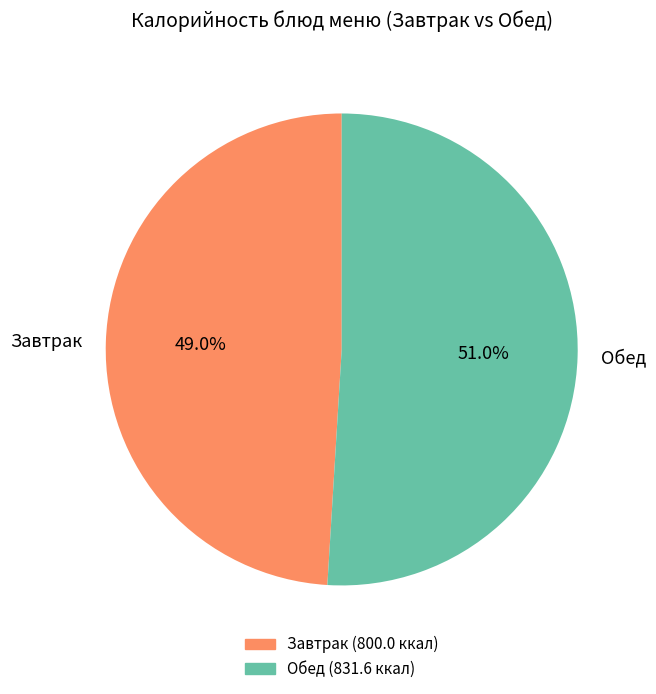

Approximately how many times larger is the value at Обед compared to Завтрак?

1.0